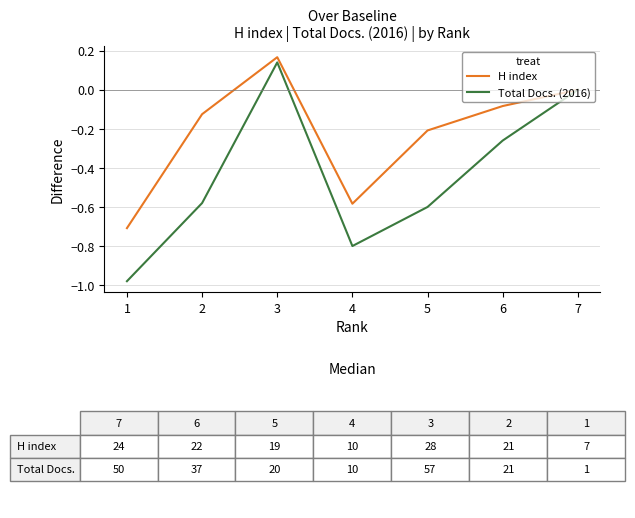

What is the difference between the highest and lowest values at 4?

0.2